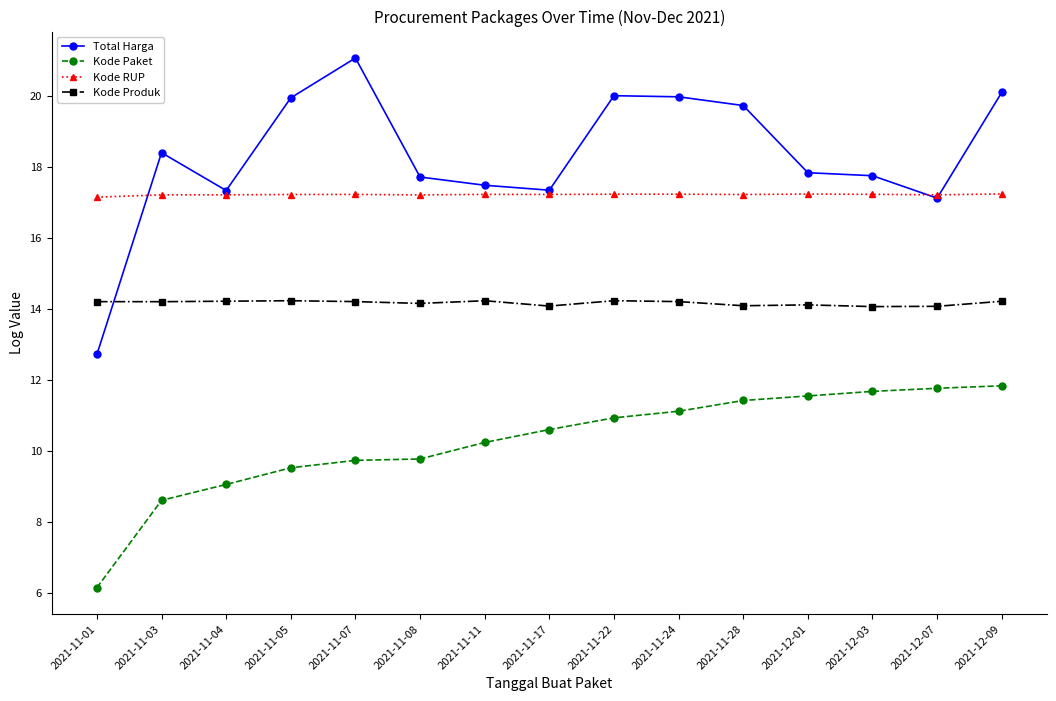

Which series has the largest range (max minus min)?

Total Harga